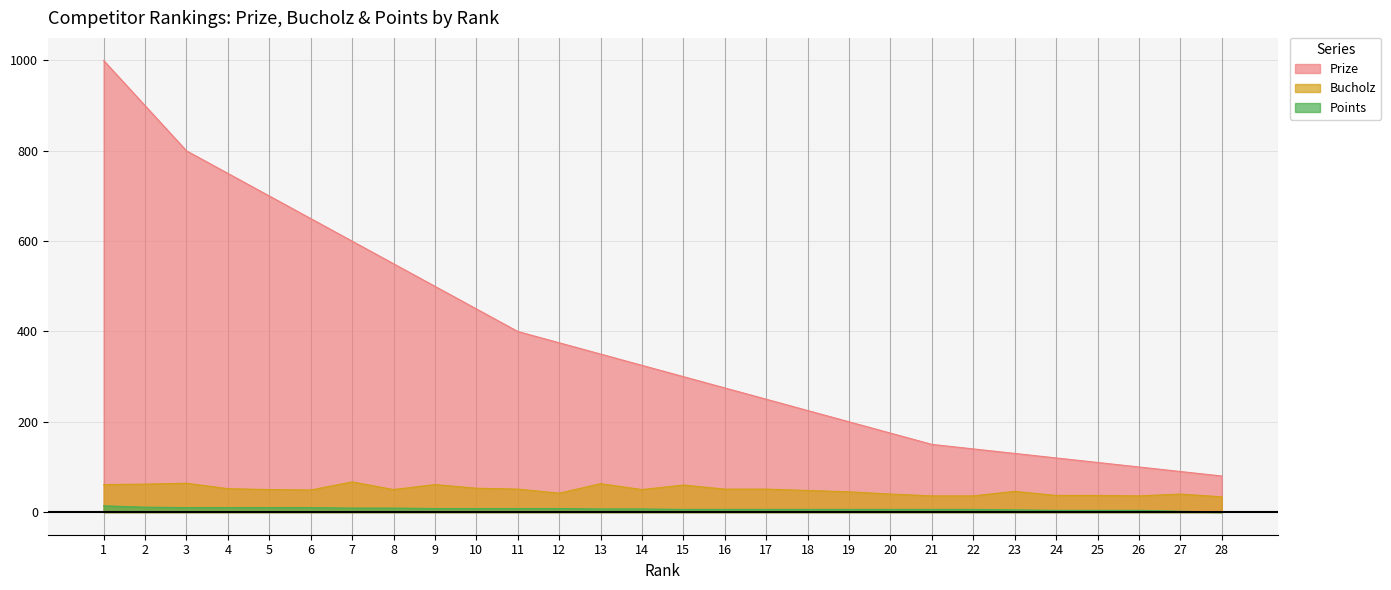

Reading left to right, list all the values displayed in this chart.

Prize: 1=1000	2=900	3=800	4=750	5=700	6=650	7=600	8=550	9=500	10=450	11=400	12=375	13=350	14=325	15=300	16=275	17=250	18=225	19=200	20=175	21=150	22=140	23=130	24=120	25=110	26=100	27=90	28=80
Bucholz: 1=61	2=62	3=64	4=52	5=50	6=49	7=67	8=50	9=61	10=53	11=51	12=42	13=63	14=50	15=60	16=51	17=51	18=48	19=45	20=40	21=36	22=36	23=46	24=37	25=37	26=36	27=40	28=34
Points: 1=14	2=11	3=10	4=10	5=10	6=10	7=9	8=9	9=8	10=8	11=8	12=8	13=7	14=7	15=6	16=6	17=6	18=6	19=6	20=6	21=6	22=6	23=5	24=4	25=4	26=4	27=2	28=0